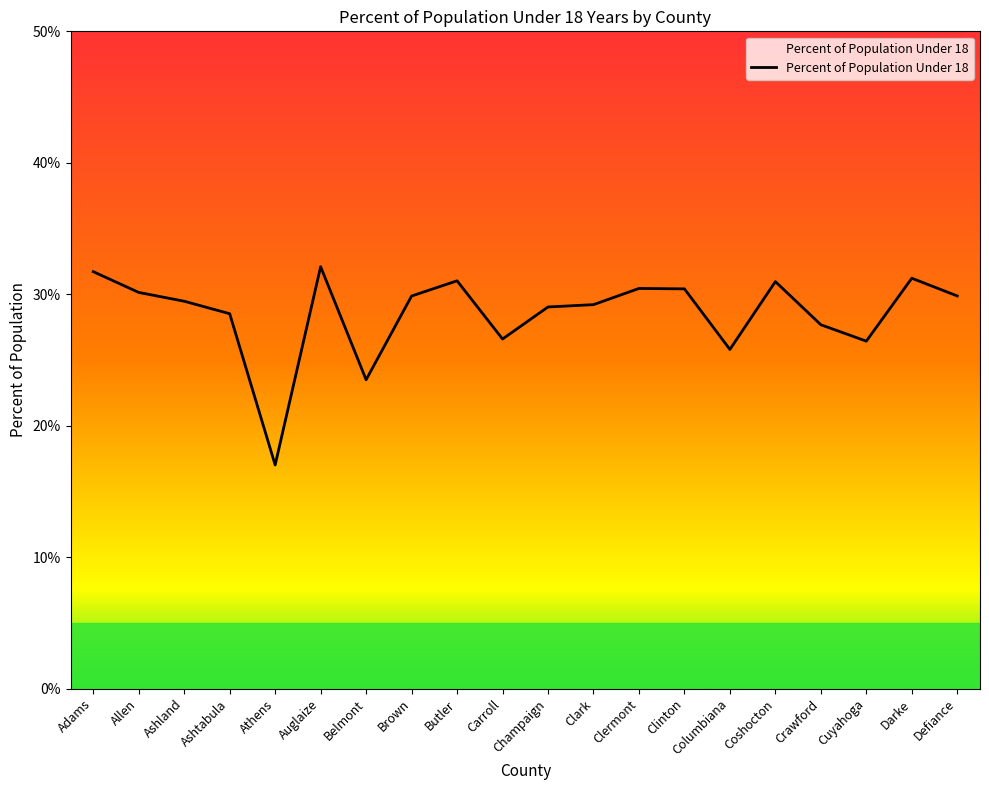

Between Ashland and Adams, which is larger?

Adams